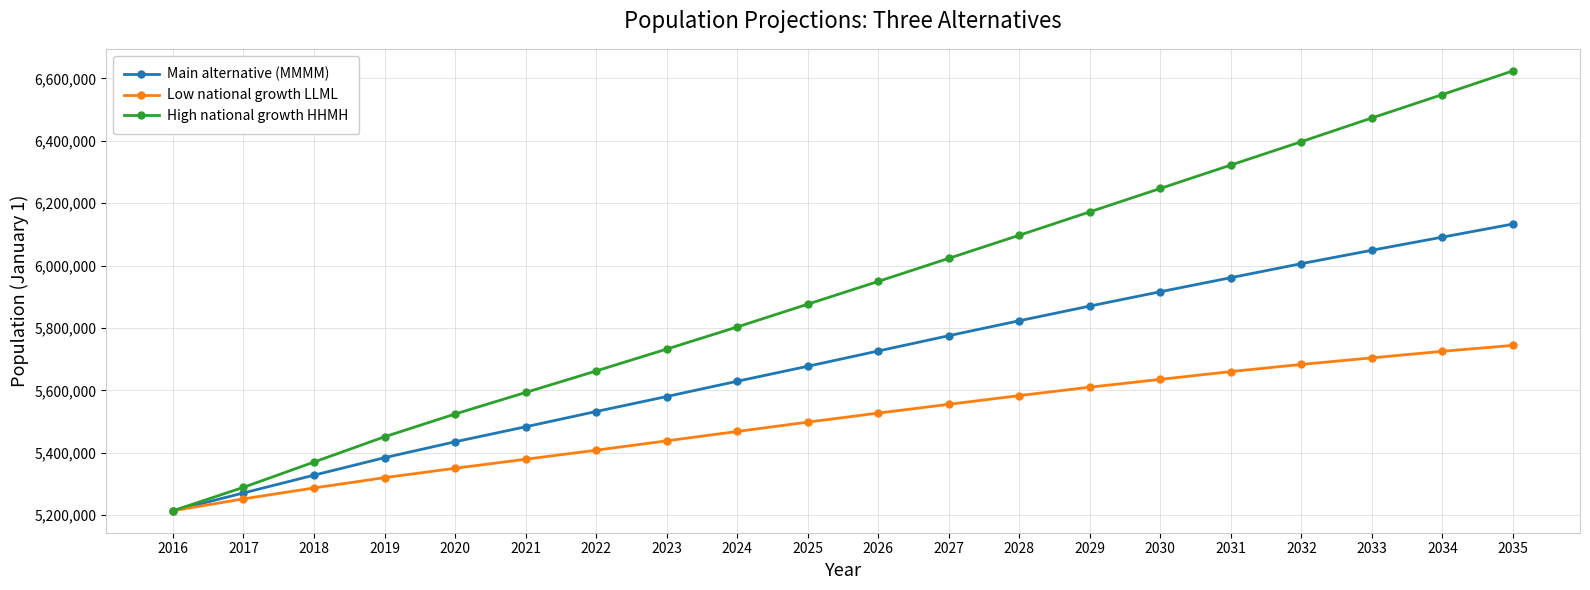

What is the sum of the Low national growth LLML values at 2022 and 2029?

11018000